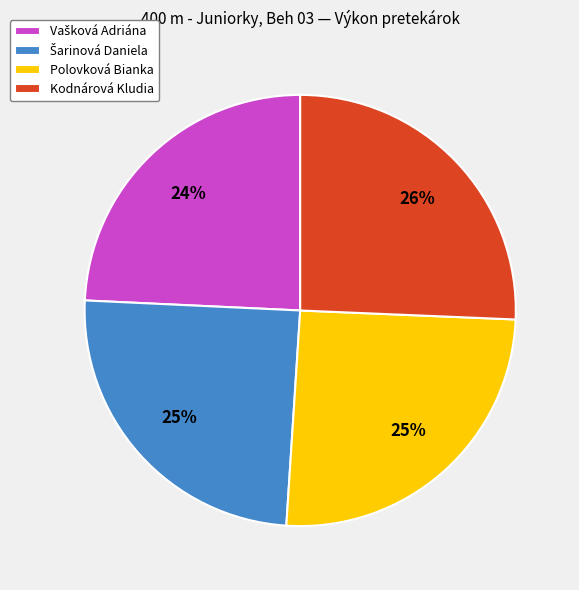

To the nearest percent, what is the average slice percentage?

25%